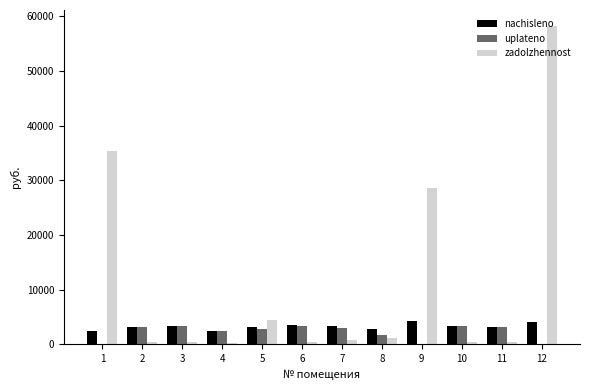

What is the difference between the nachisleno values at 2 and 6?

258.3